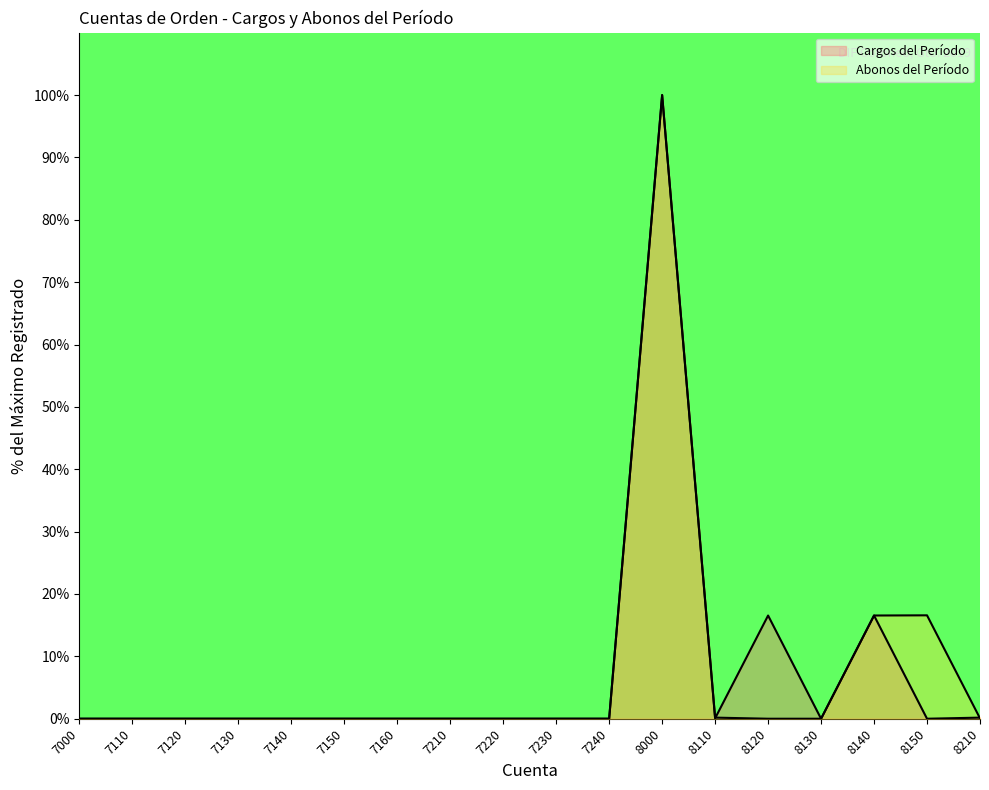

True or false: Abonos del Período has a value of -37.6 at 7000.

False